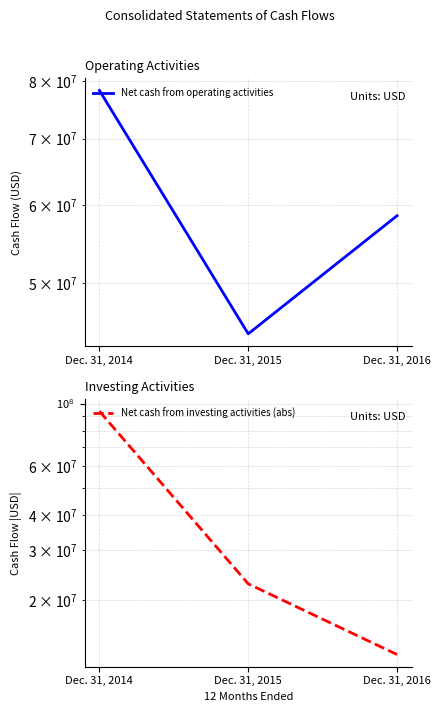

Is the value of Net cash from operating activities at Dec. 31, 2015 greater than the value of Net cash from investing activities (abs) at Dec. 31, 2015?

Yes